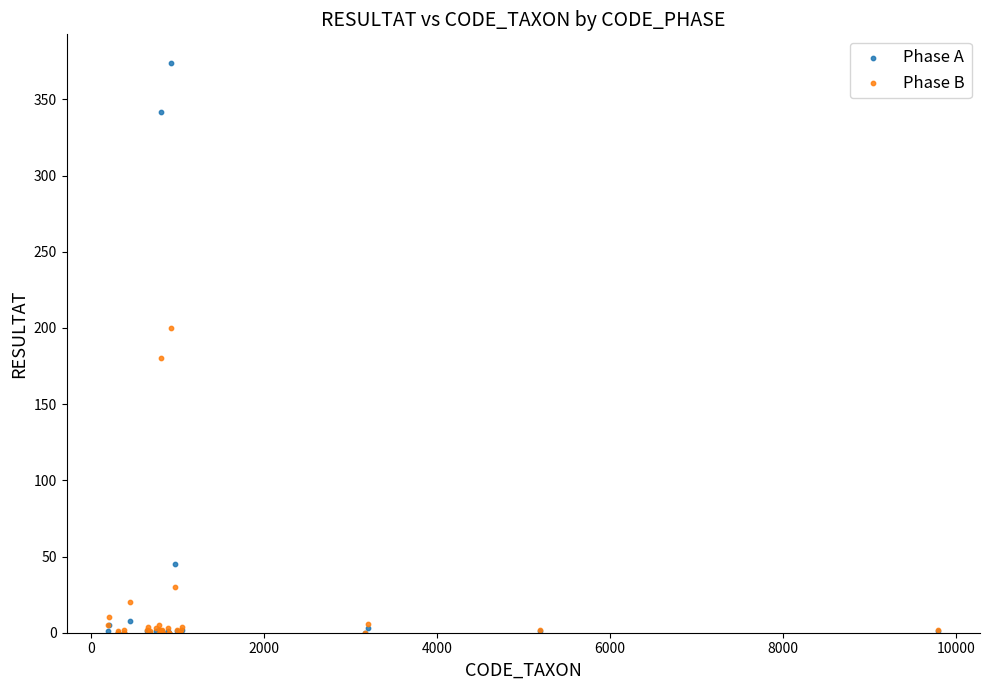

In the Phase B series, what Y value is closest to 100?

30